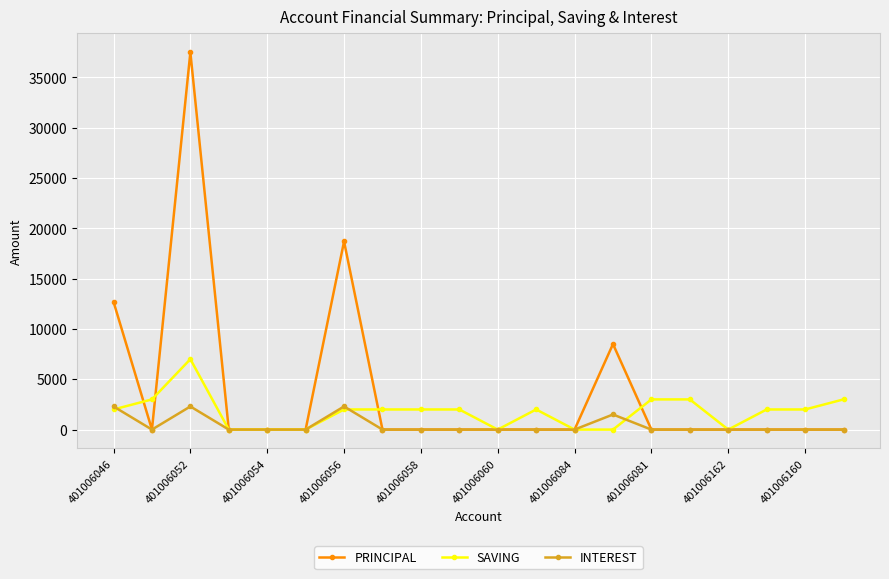

List the series in order of their peak value, highest first.

PRINCIPAL, SAVING, INTEREST